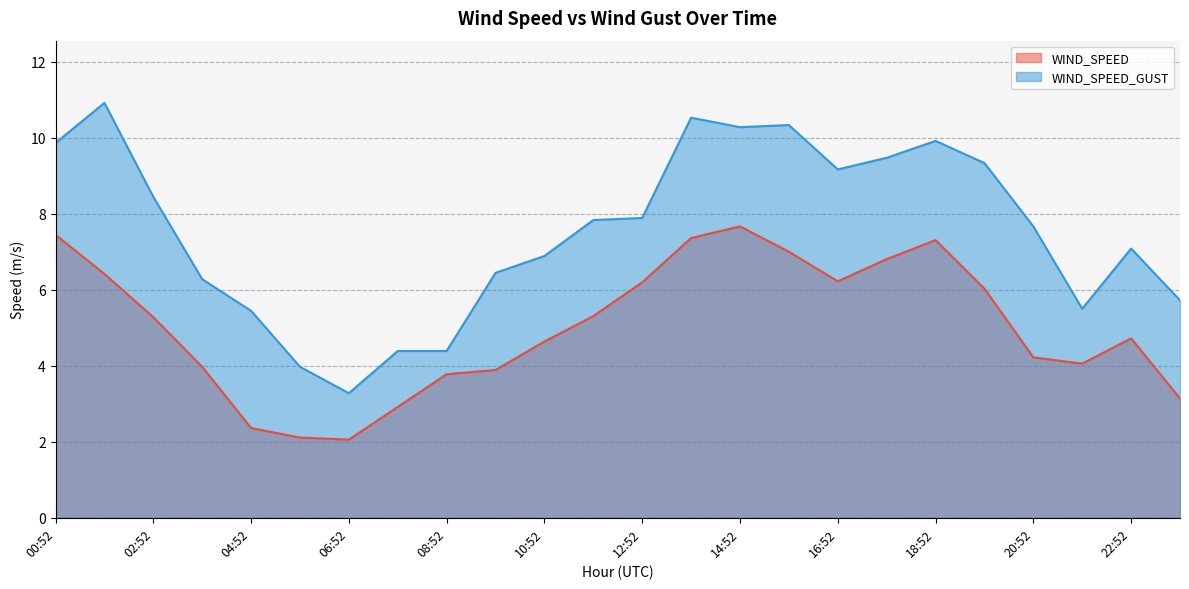

What is the value of the WIND_SPEED point at the 19th from the left?

7.3